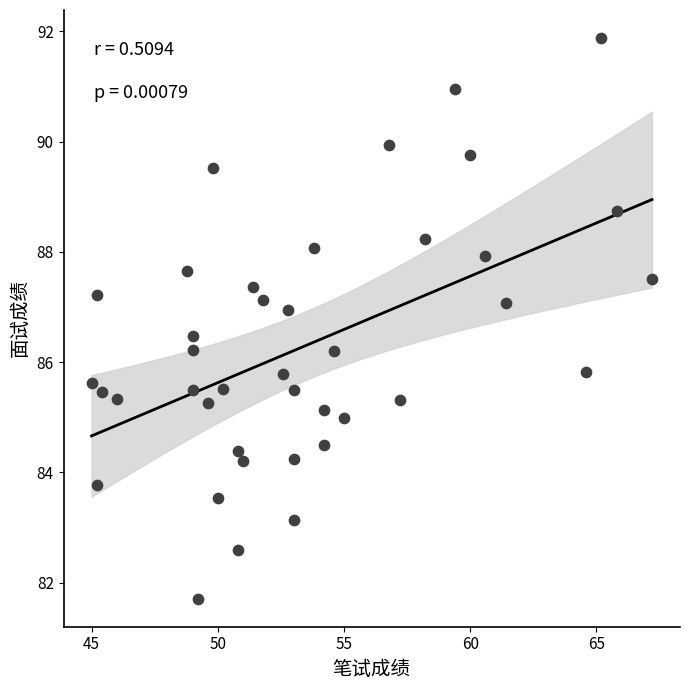

What is the range of X values (max minus min)?

22.2